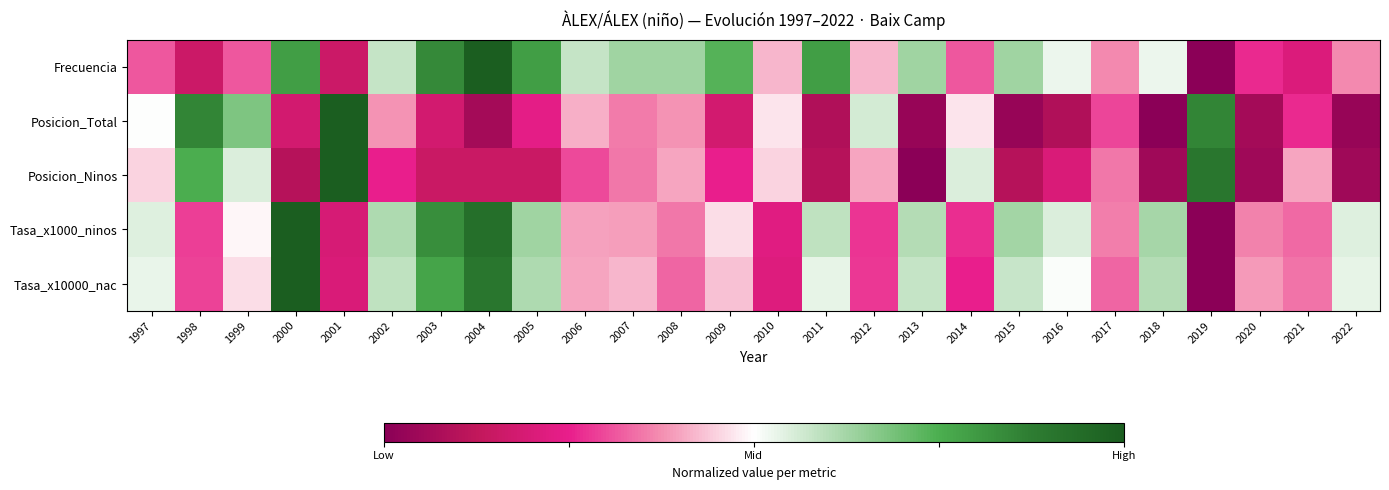

At 2022, list the series in order from largest to smallest.

Tasa_x1000_ninos, Tasa_x10000_nac, Frecuencia, Posicion_Ninos, Posicion_Total